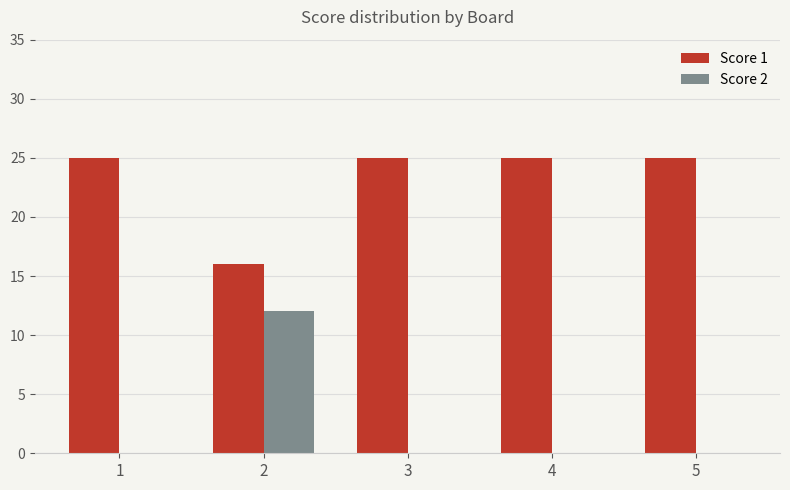

What is the sum of all Score 1 values?

116